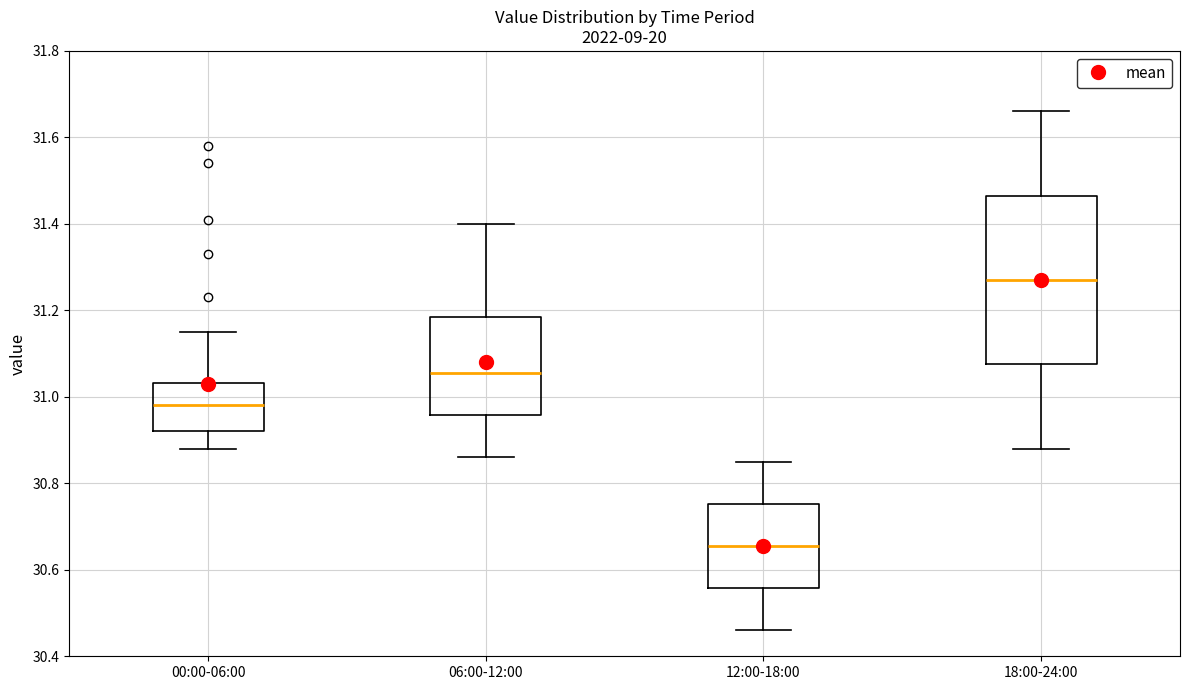

Reading left to right, read every box against the y-axis: the position of its median line, the range the box covers, and the ends of its whiskers. The values are not printed on the chart, so give them approximately, as read against the axis.

00:00-06:00: median 30.98, box 30.92 to 31.04, whiskers 30.88 to 31.16
06:00-12:00: median 31.06, box 30.96 to 31.18, whiskers 30.86 to 31.40
12:00-18:00: median 30.66, box 30.56 to 30.76, whiskers 30.46 to 30.86
18:00-24:00: median 31.28, box 31.08 to 31.46, whiskers 30.88 to 31.66